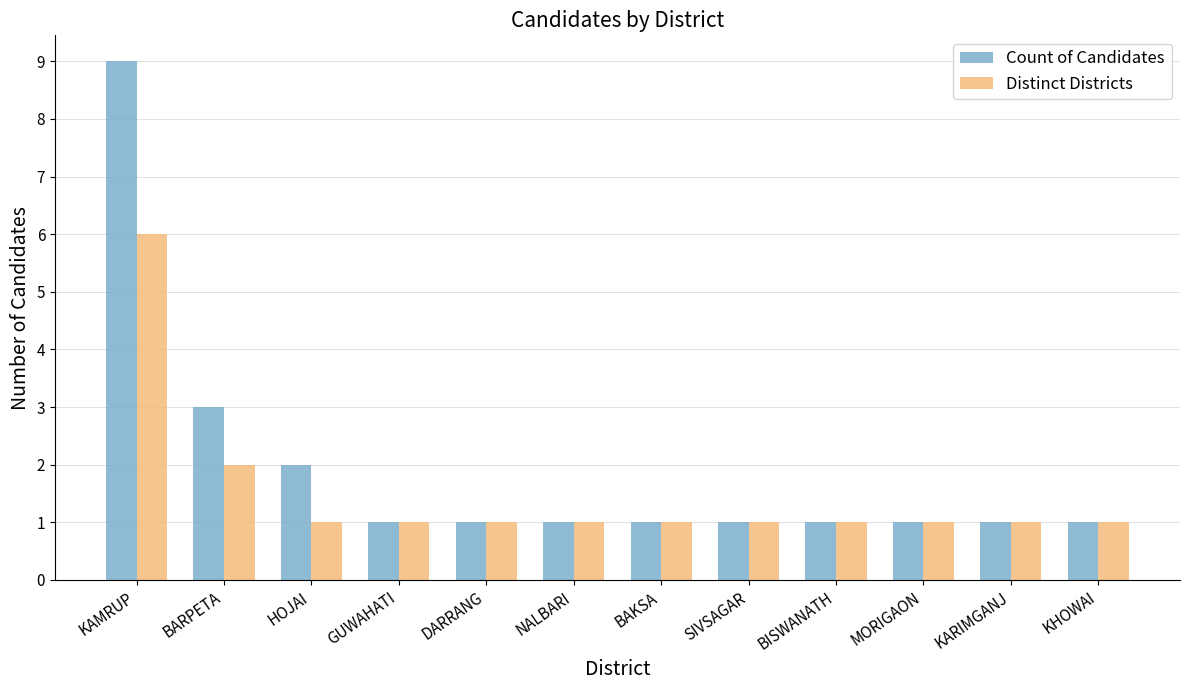

Does the chart contain any negative values?

No